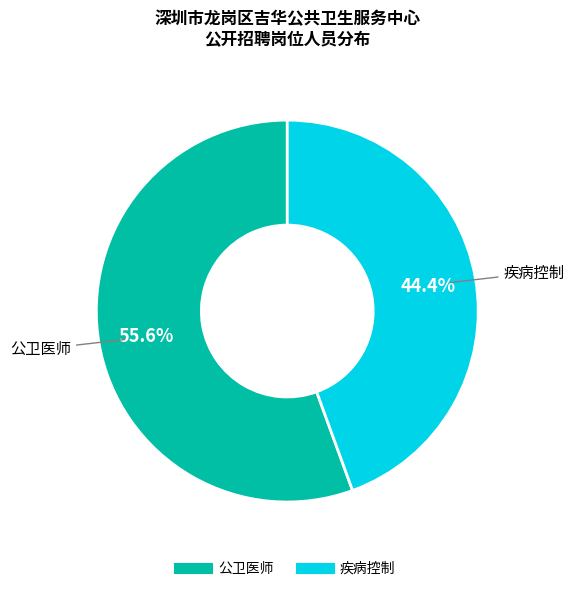

Is it true that 公卫医师 is 56% of the pie?

True